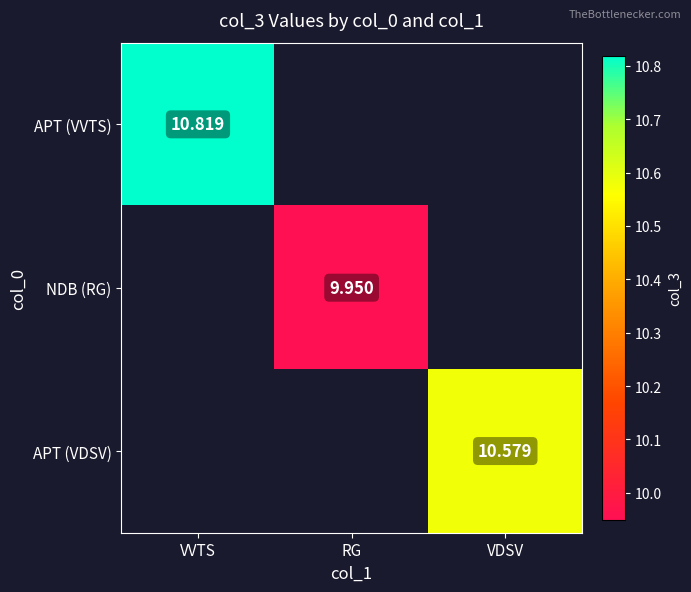

Read the APT (VVTS) value at VVTS.

10.8